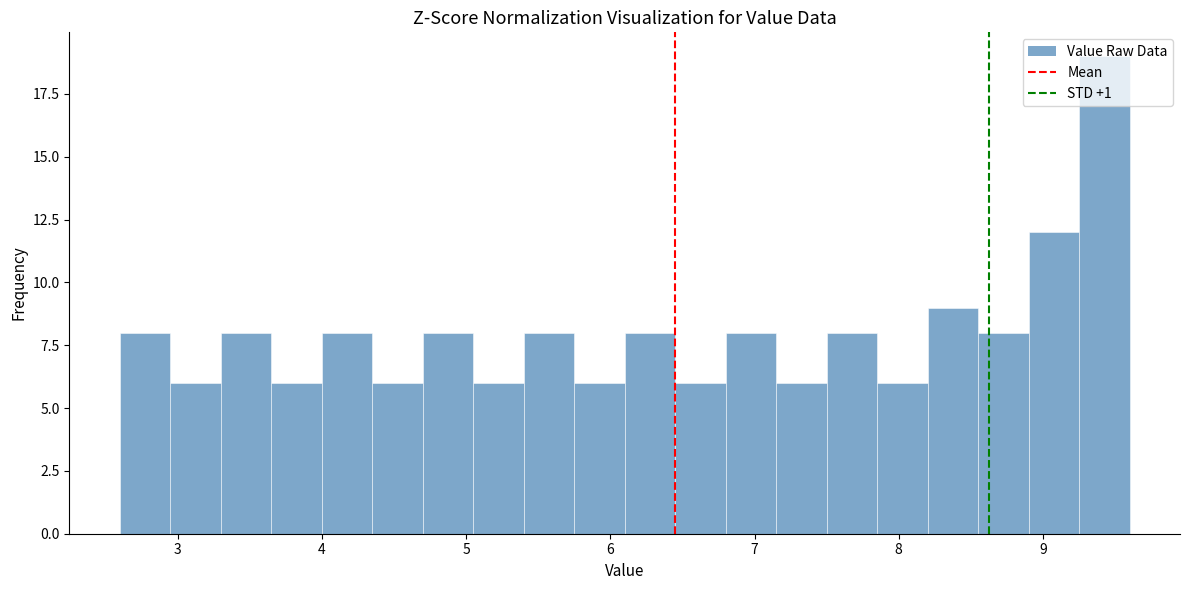

Around what value on the x-axis is the tallest bar? Give the approximate position of its centre, as read against the axis.

9.4